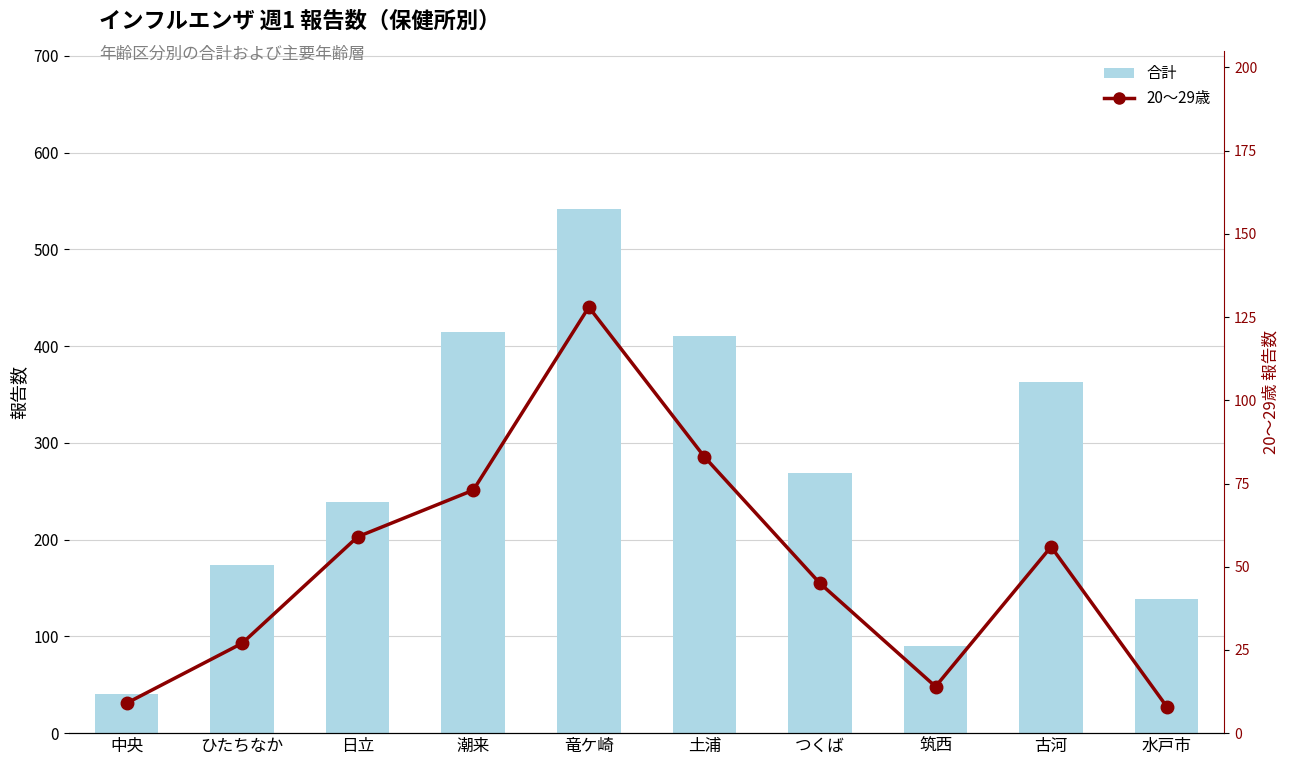

Reading right to left, extract all data points from this chart.

合計: 139	363	90	269	410	542	415	239	174	40
20～29歳: 8	56	14	45	83	128	73	59	27	9